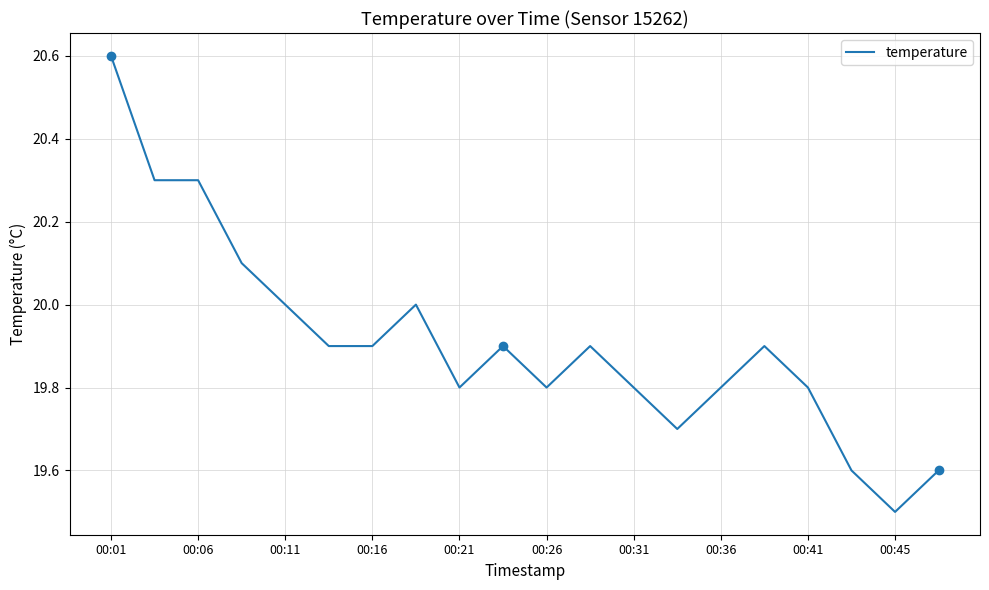

What is the difference between the maximum and minimum values?

1.1